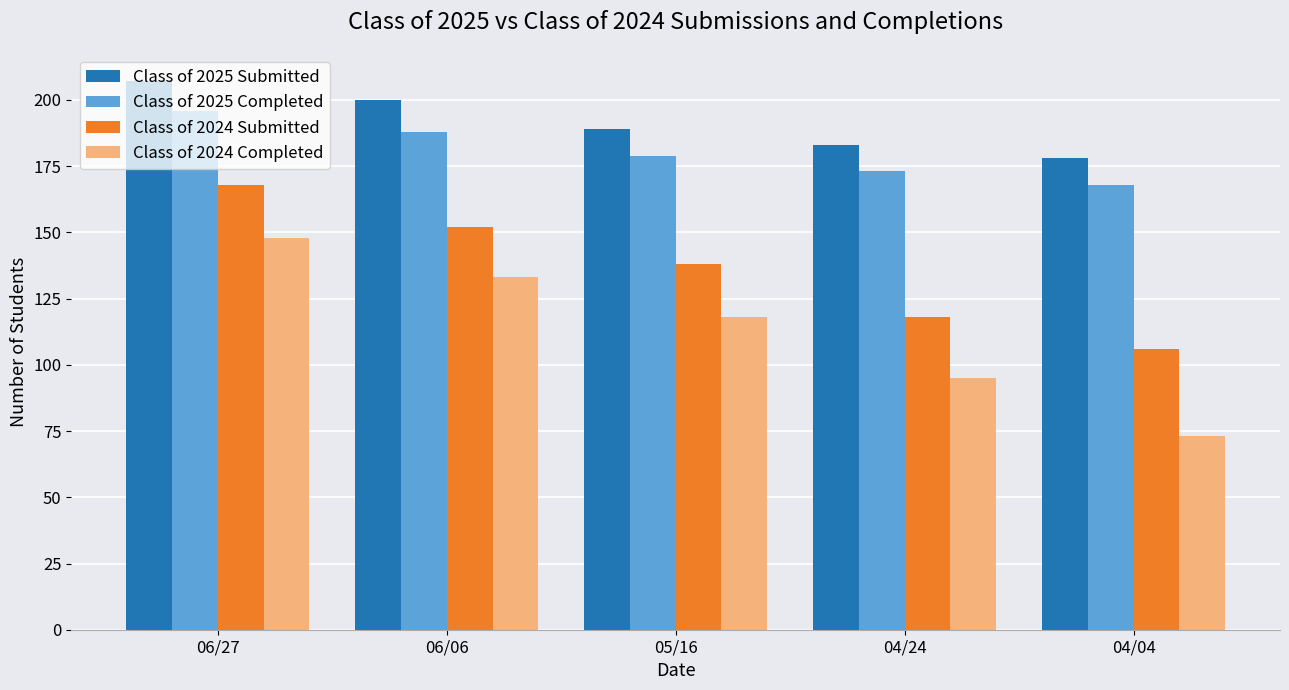

Which label corresponds to the largest value in the chart?

06/27